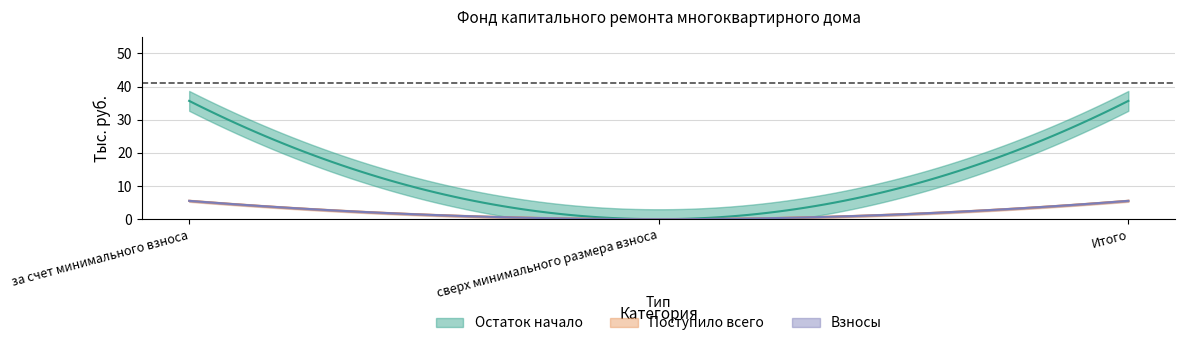

The value of Остаток начало at сверх минимального размера взноса is 0.0. True or false?

True